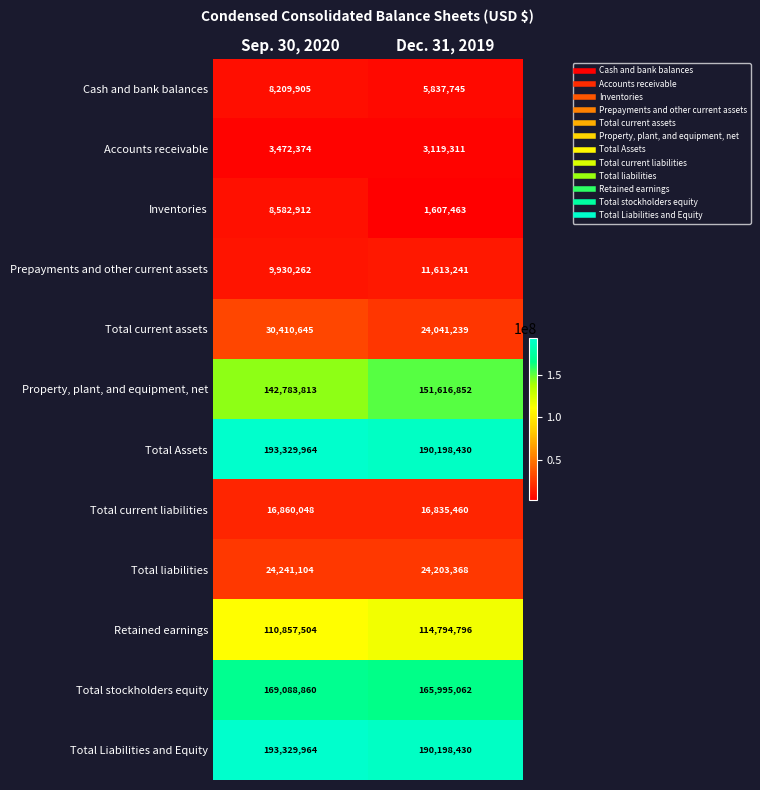

What value does the Property, plant, and equipment, net series have at Dec. 31, 2019, to the nearest 10?

151616850